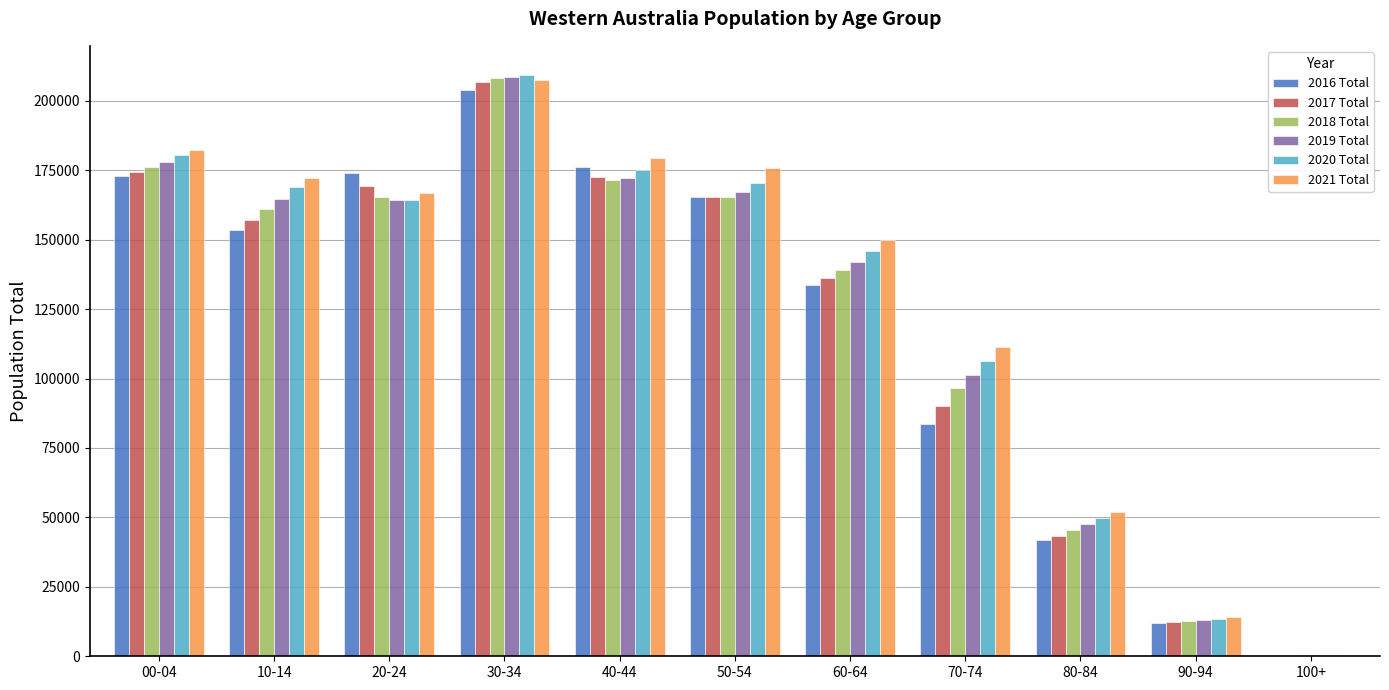

Where does the 2019 Total series first go above 164200?

00-04